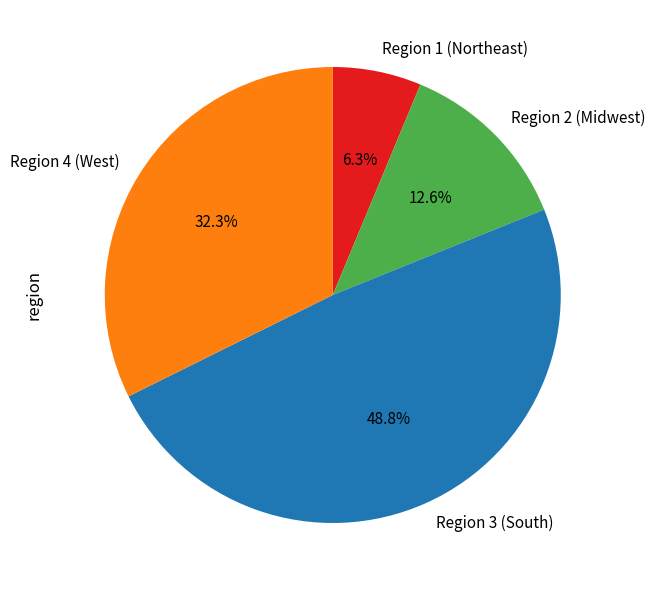

Approximately how many times larger is the value at Region 4 (West) compared to Region 3 (South)?

0.7